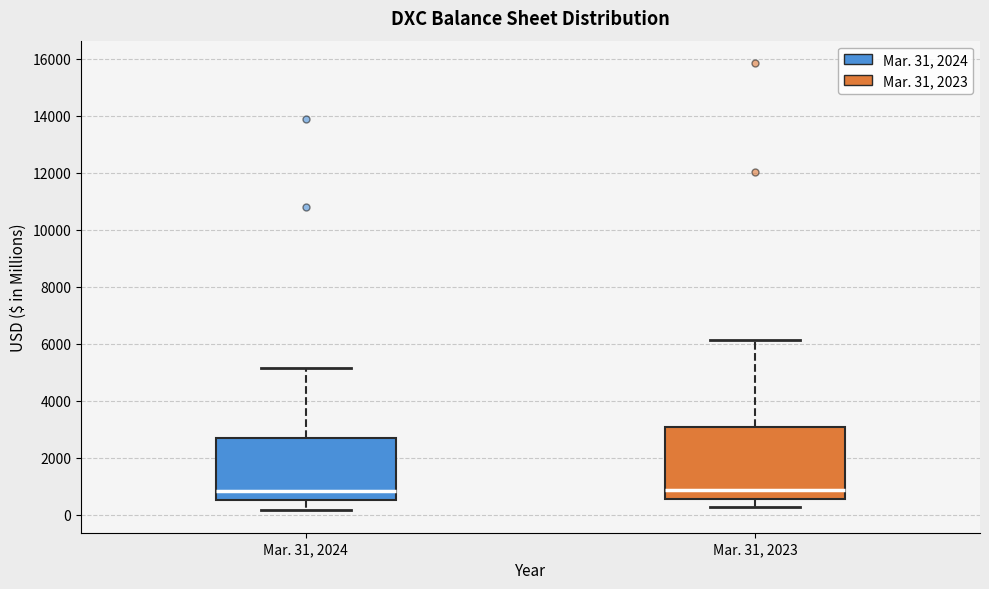

Reading left to right, transcribe this box plot: for each box, give where its median line is, the range the box spans, and where its two whiskers end, as read against the y-axis. The values are not printed on the chart, so give them approximately, as read against the axis.

Mar. 31, 2024: median 800, box 600 to 2600, whiskers 200 to 5200
Mar. 31, 2023: median 800, box 600 to 3000, whiskers 200 to 6200